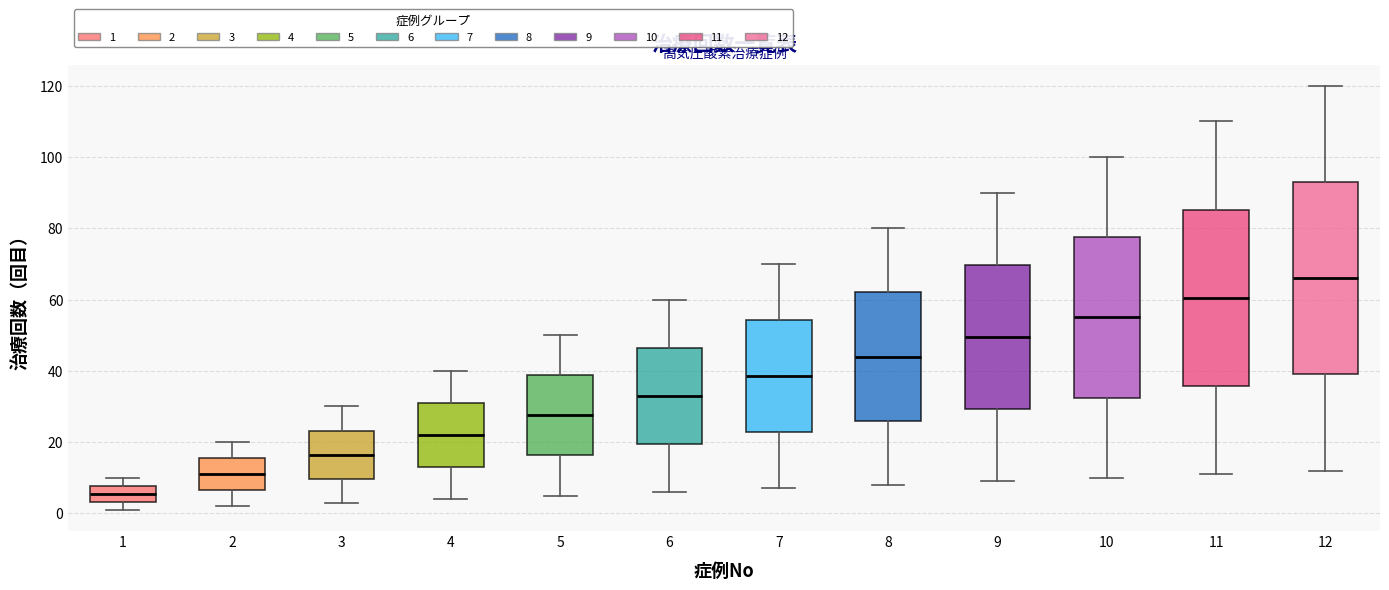

Reading left to right, transcribe this box plot: for each box, give where its median line is, the range the box spans, and where its two whiskers end, as read against the y-axis. The values are not printed on the chart, so give them approximately, as read against the axis.

1: median 6, box 4 to 8, whiskers 2 to 10
2: median 12, box 6 to 16, whiskers 2 to 20
3: median 16, box 10 to 24, whiskers 4 to 30
4: median 22, box 14 to 32, whiskers 4 to 40
5: median 28, box 16 to 38, whiskers 6 to 50
6: median 34, box 20 to 46, whiskers 6 to 60
7: median 38, box 22 to 54, whiskers 8 to 70
8: median 44, box 26 to 62, whiskers 8 to 80
9: median 50, box 30 to 70, whiskers 10 to 90
10: median 56, box 32 to 78, whiskers 10 to 100
11: median 60, box 36 to 86, whiskers 12 to 110
12: median 66, box 40 to 94, whiskers 12 to 120